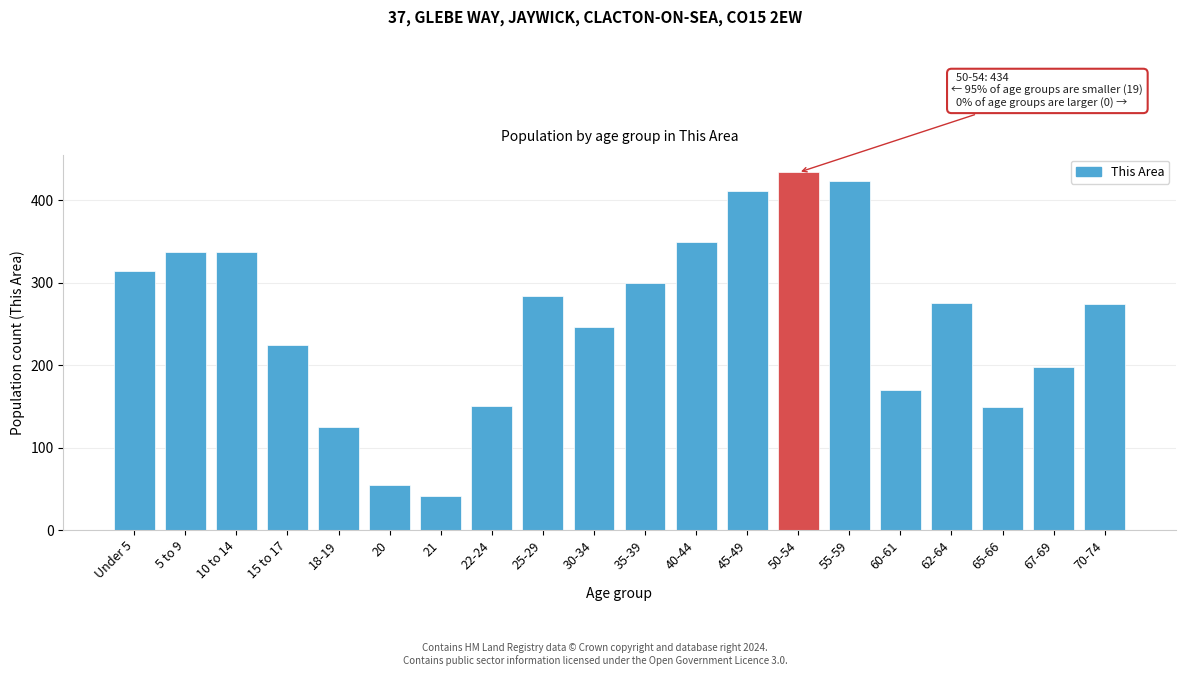

Which has a higher value, Under 5 or 21?

Under 5